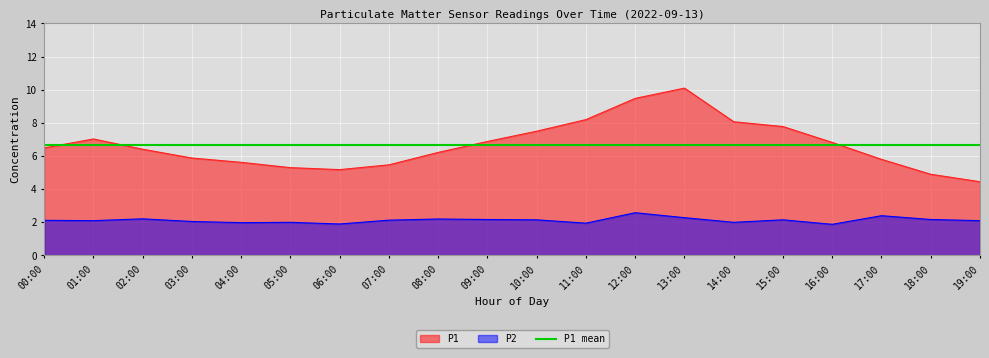

What is the sum of the P2 values at 07:00 and 06:00?

4.0